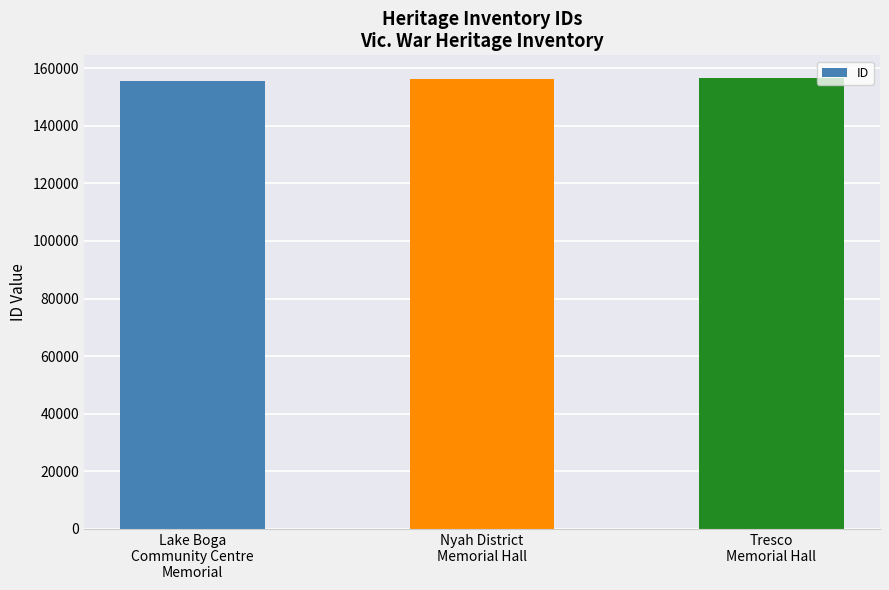

What is the minimum value shown in the chart?

155762